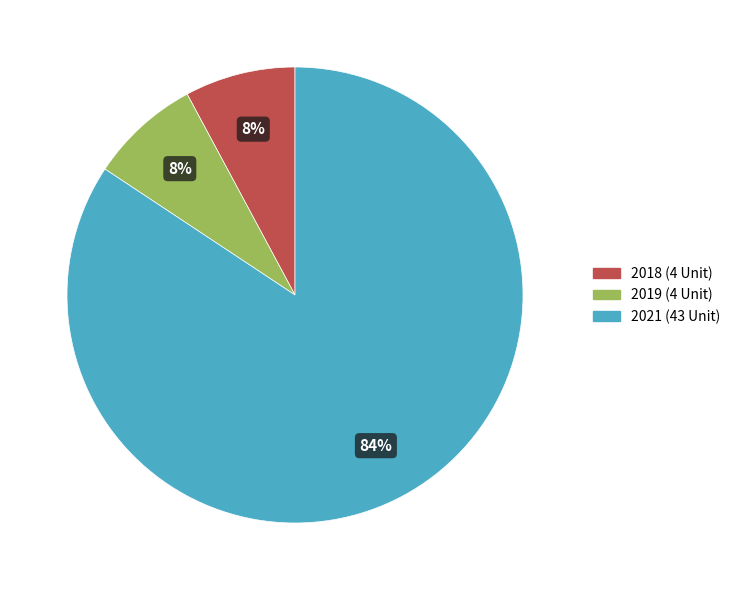

What is the largest slice in the pie chart?

2021 (43 Unit)